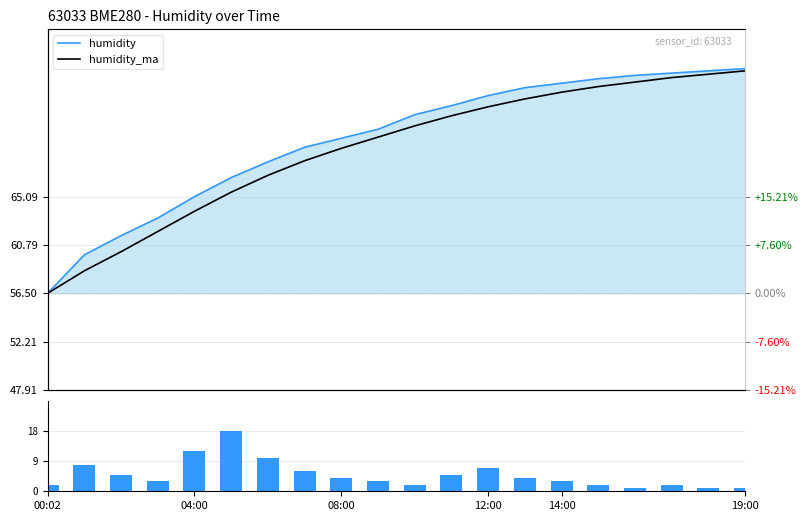

At which label does pressure reach its peak?

19:00